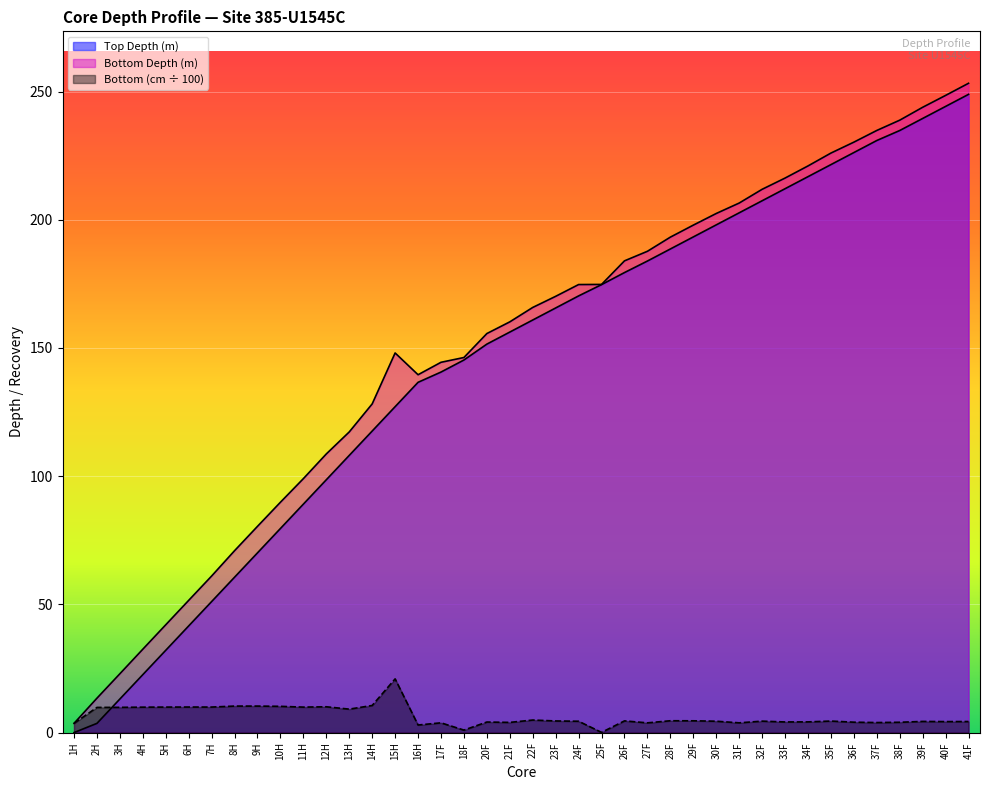

The value of Top Depth (m) at 18F is 246.7. True or false?

False